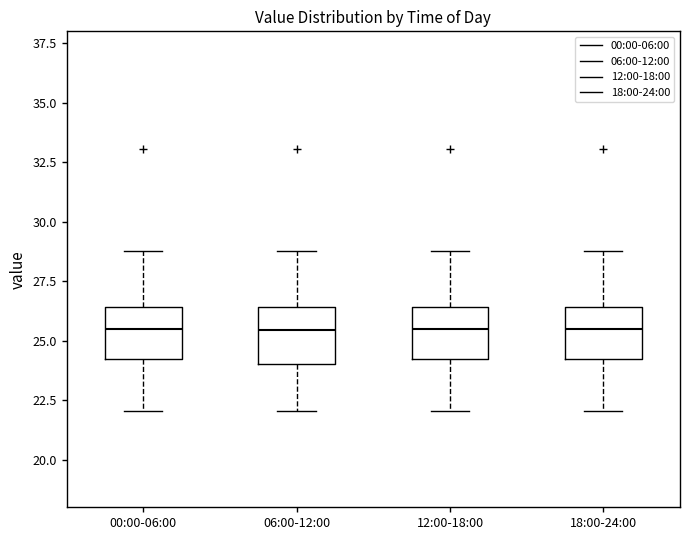

Reading left to right, transcribe this box plot: for each box, give where its median line is, the range the box spans, and where its two whiskers end, as read against the y-axis. The values are not printed on the chart, so give them approximately, as read against the axis.

00:00-06:00: median 25.5, box 24.0 to 26.5, whiskers 22.0 to 29.0
06:00-12:00: median 25.5, box 24.0 to 26.5, whiskers 22.0 to 29.0
12:00-18:00: median 25.5, box 24.0 to 26.5, whiskers 22.0 to 29.0
18:00-24:00: median 25.5, box 24.0 to 26.5, whiskers 22.0 to 29.0